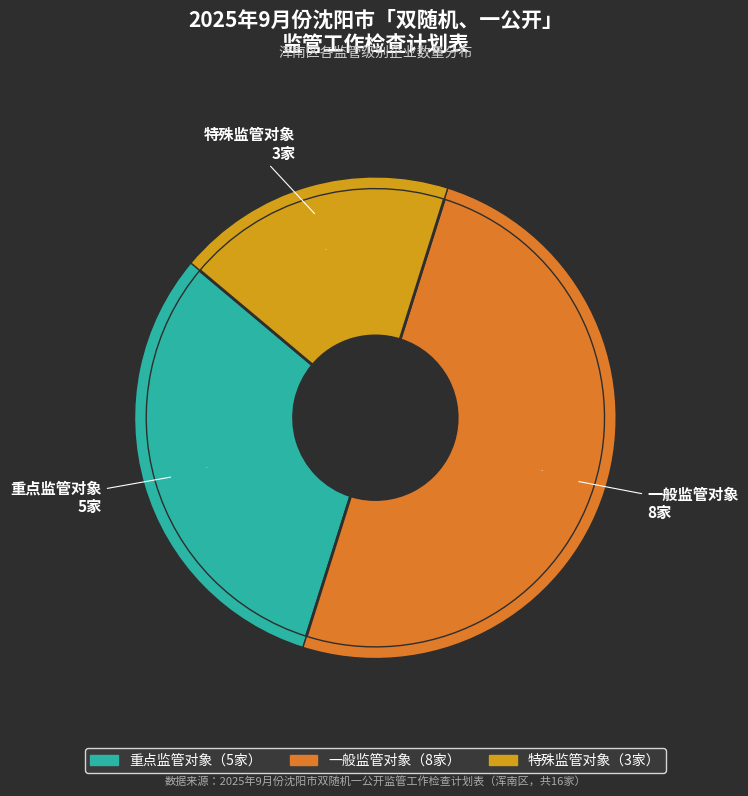

What percentage is NOT represented by 一般监管对象?

50.0%